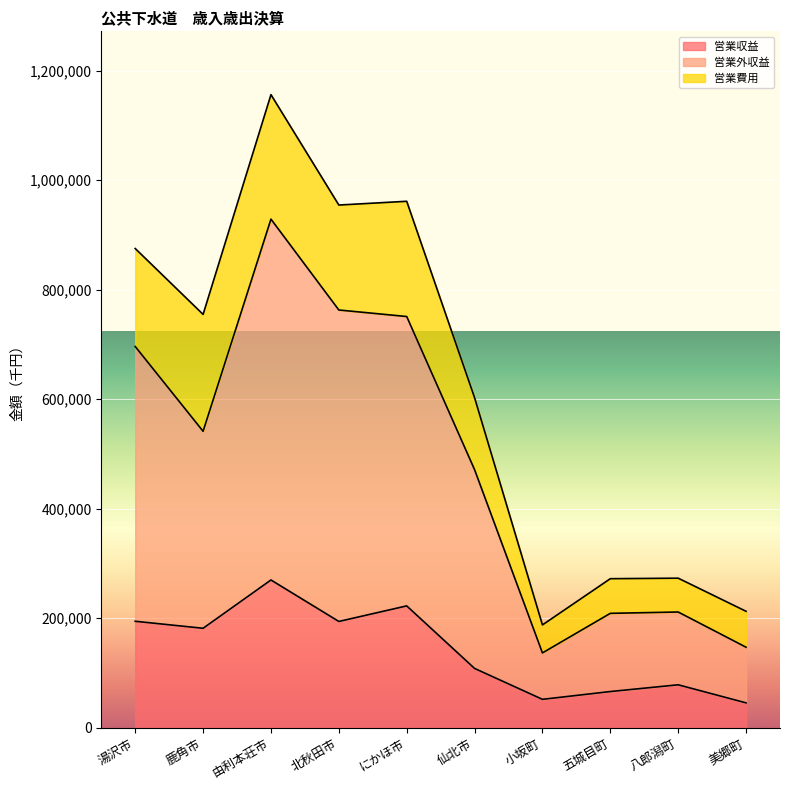

What is the label of the 10th point from the left?

美郷町